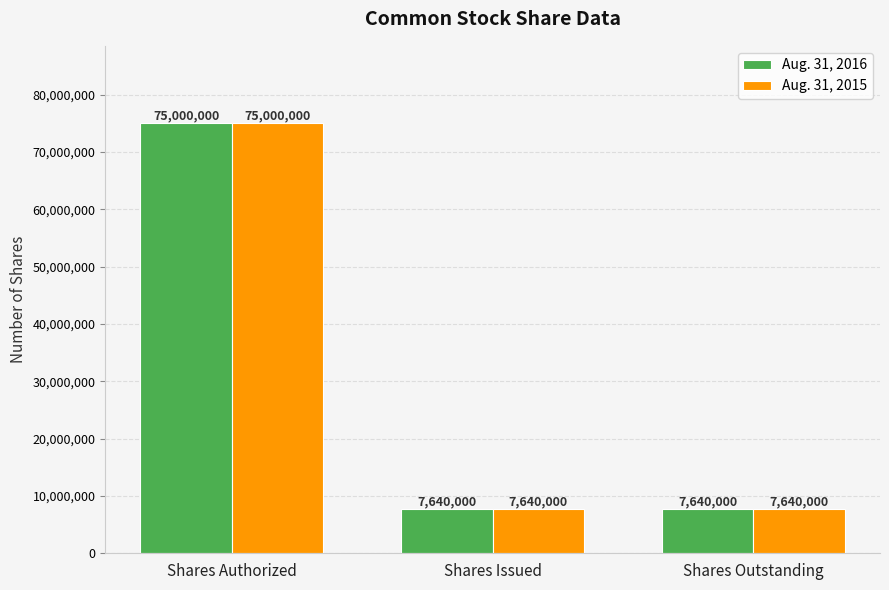

What is the sum of all Aug. 31, 2015 values?

90280000